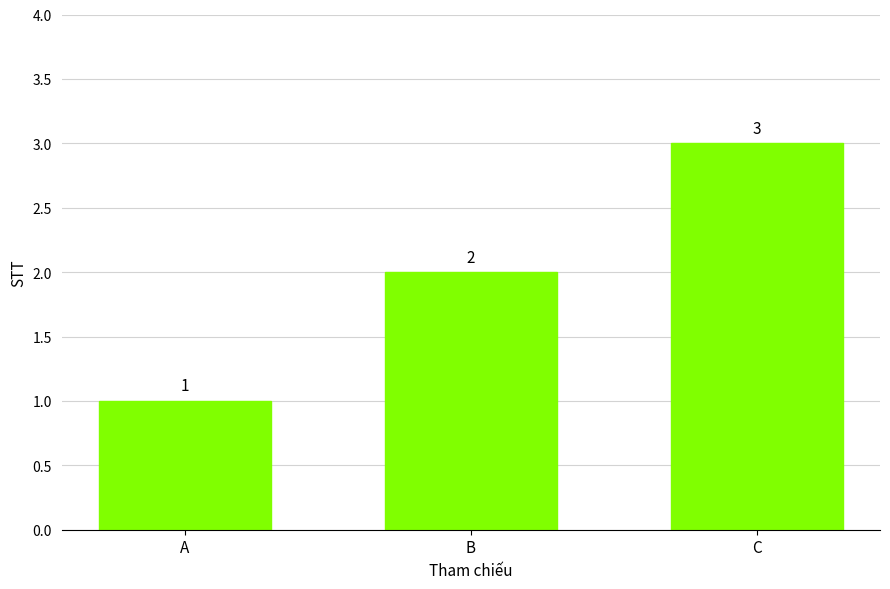

List the labels in order of value, smallest first.

A, B, C